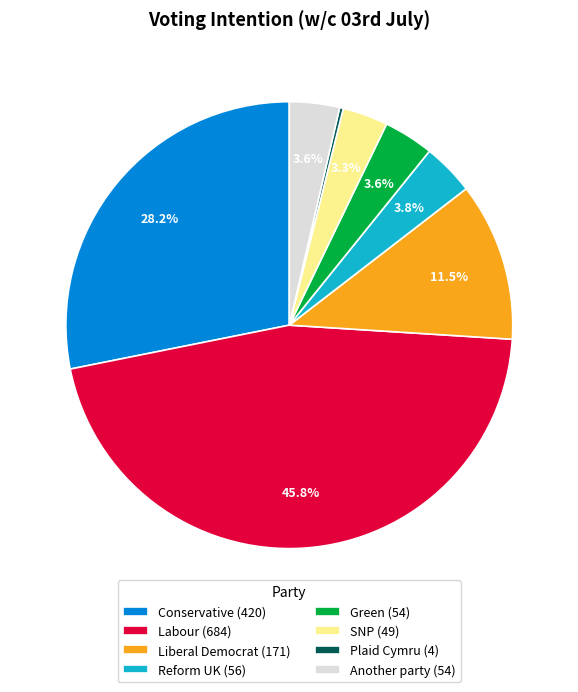

Is there a majority slice in this chart?

No